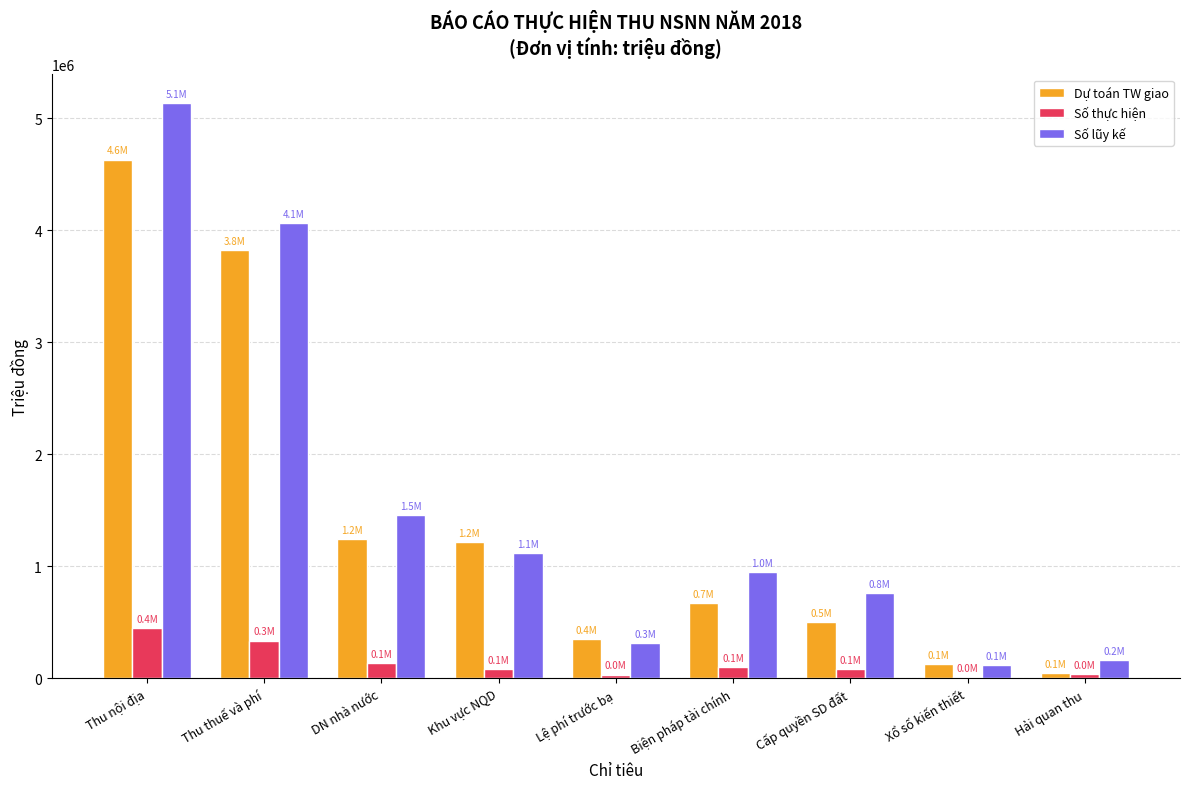

What is the maximum value for Số thực hiện?

447720